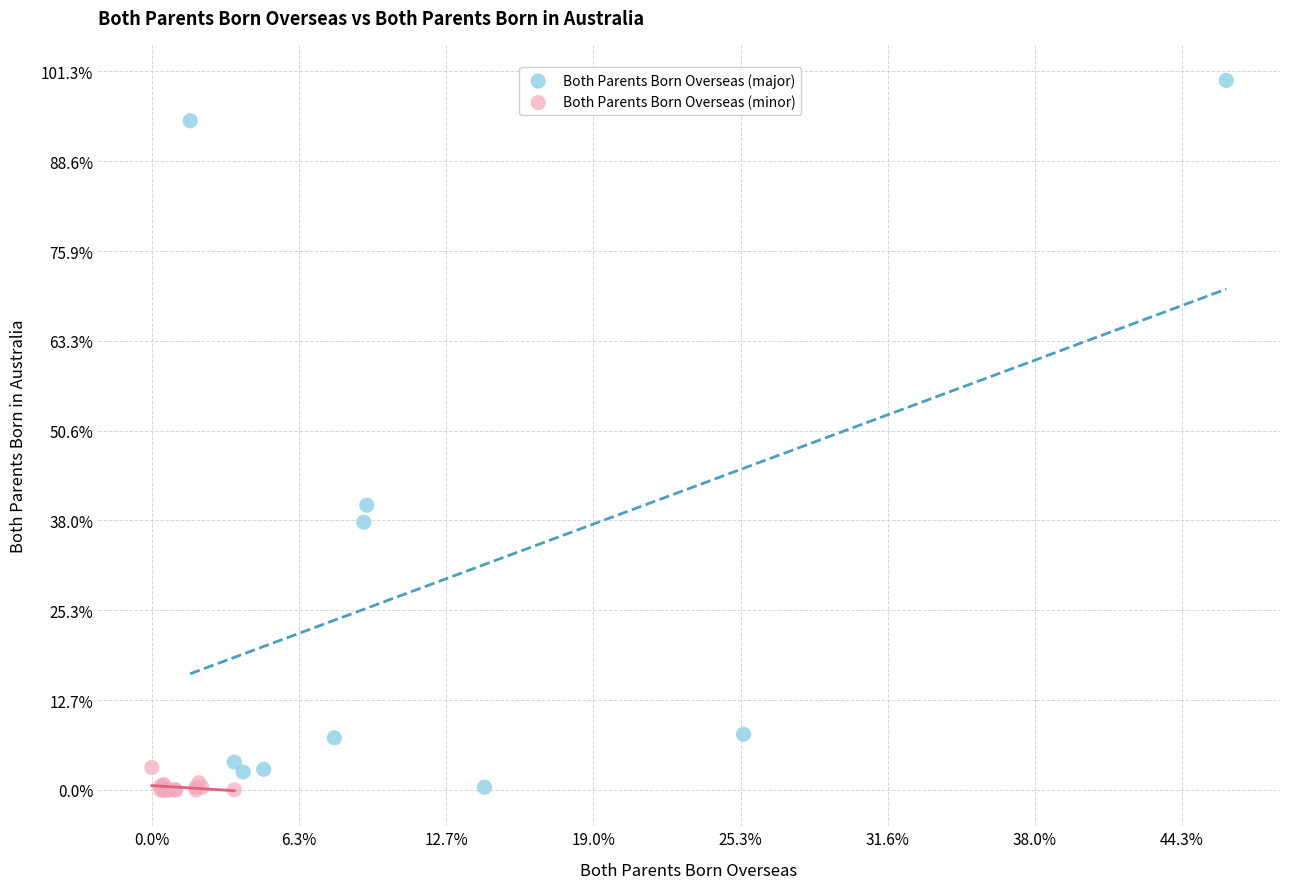

What are all the series names shown in the legend?

Both Parents Born Overseas (major), Both Parents Born Overseas (minor)